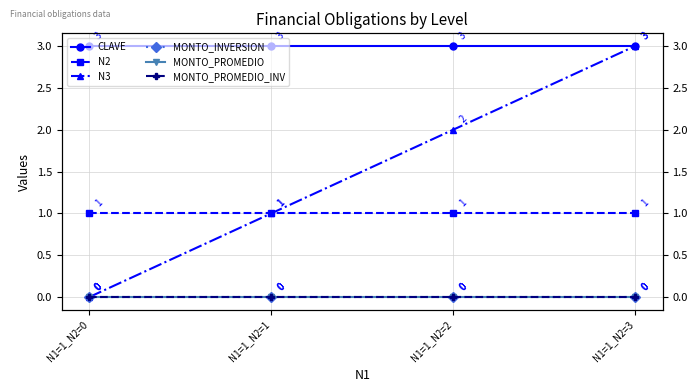

Reading right to left, list all the values displayed in this chart.

CLAVE: 3	3	3	3
N2: 1	1	1	1
N3: 3	2	1	0
MONTO_INVERSION: 0	0	0	0
MONTO_PROMEDIO: 0	0	0	0
MONTO_PROMEDIO_INV: 0	0	0	0